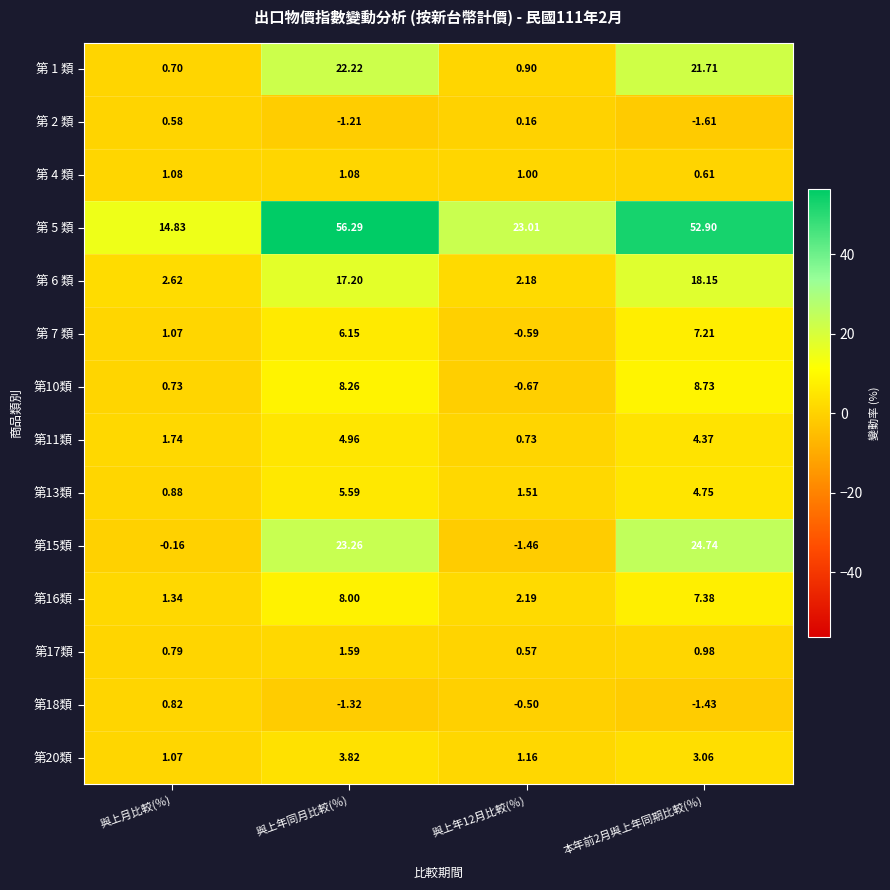

Is the value of 第18類 at 與上年12月比較(％) greater than the value of 第 4 類 at 與上年12月比較(％)?

No